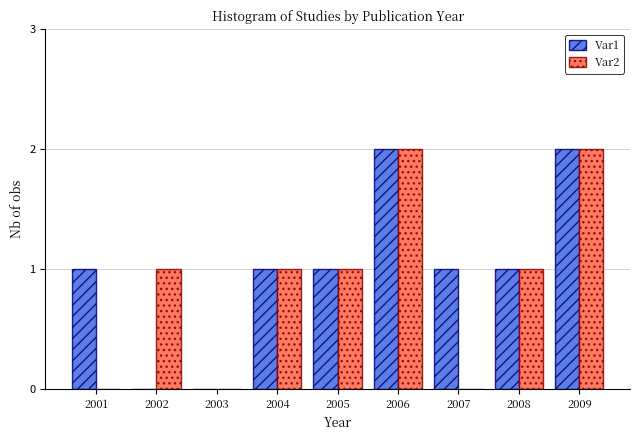

Reading right to left, what are all the values shown in this chart?

Var1: 2009=2	2008=1	2007=1	2006=2	2005=1	2004=1	2003=0	2002=0	2001=1
Var2: 2009=2	2008=1	2007=0	2006=2	2005=1	2004=1	2003=0	2002=1	2001=0